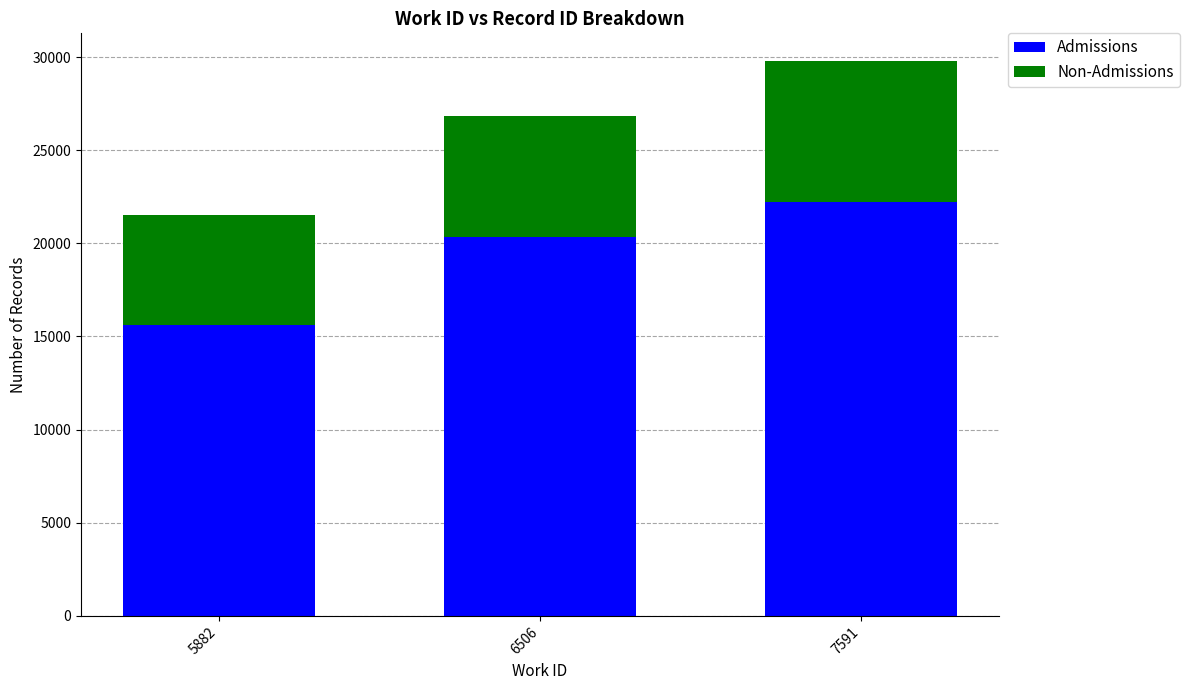

What is the minimum value for Admissions?

15624